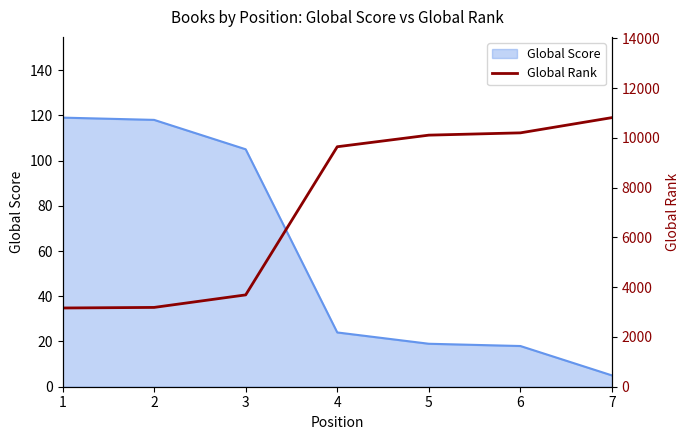

True or false: Global Score has a value of 24 at 4.

True